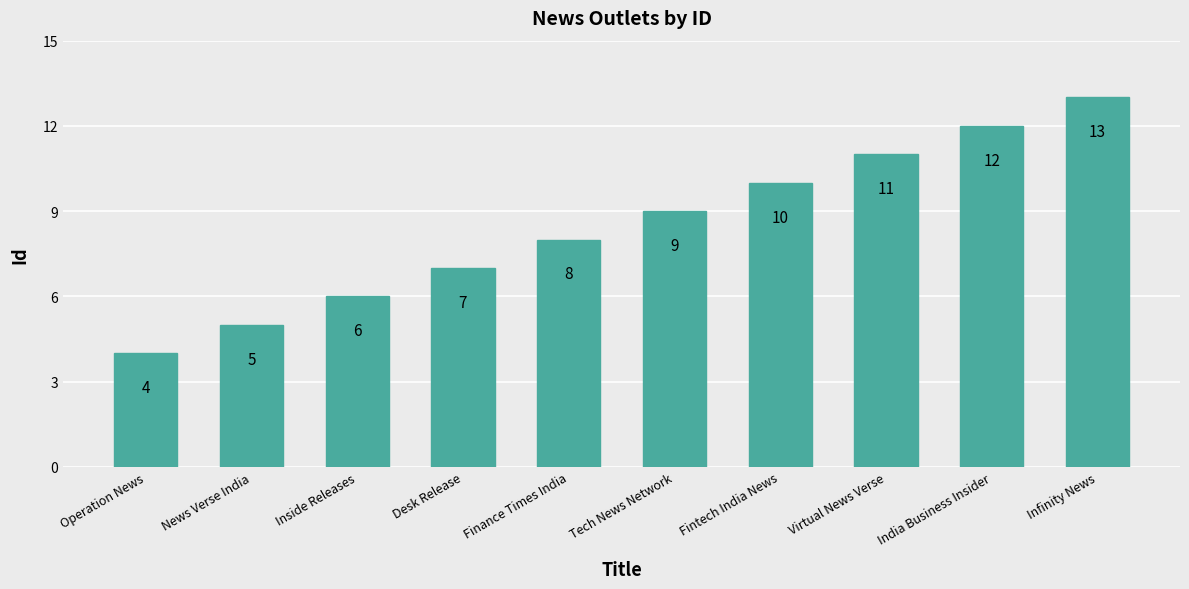

How many series are shown in this chart?

1